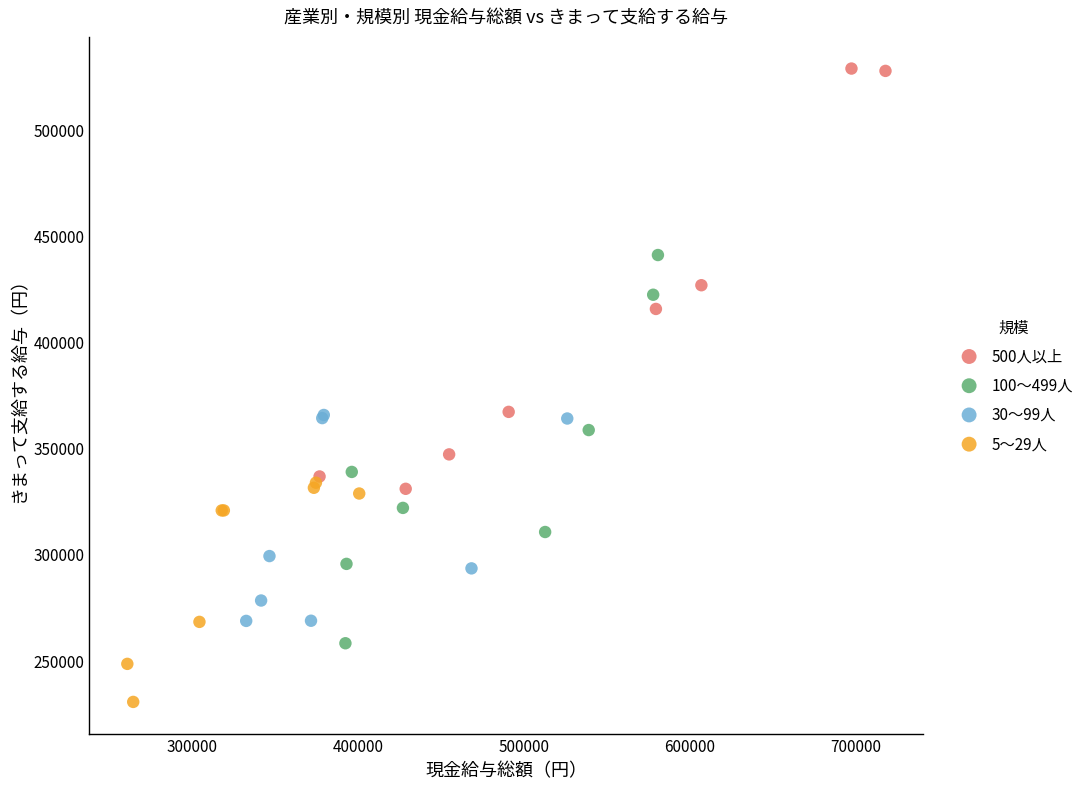

Which series reaches the maximum Y coordinate?

500人以上